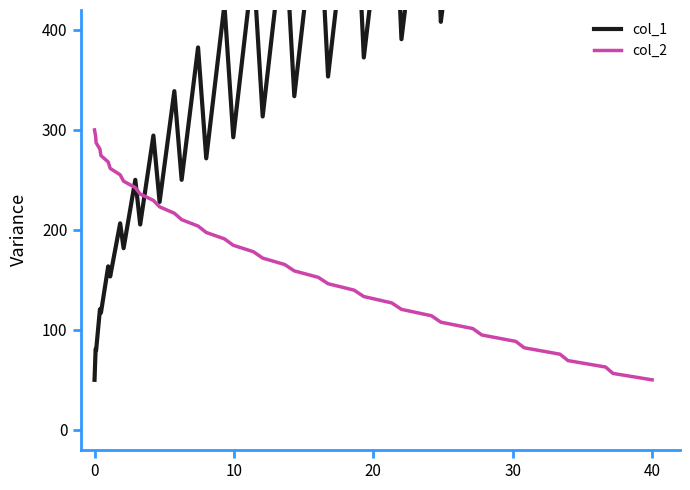

Does the chart display data point markers on the line(s)?

No